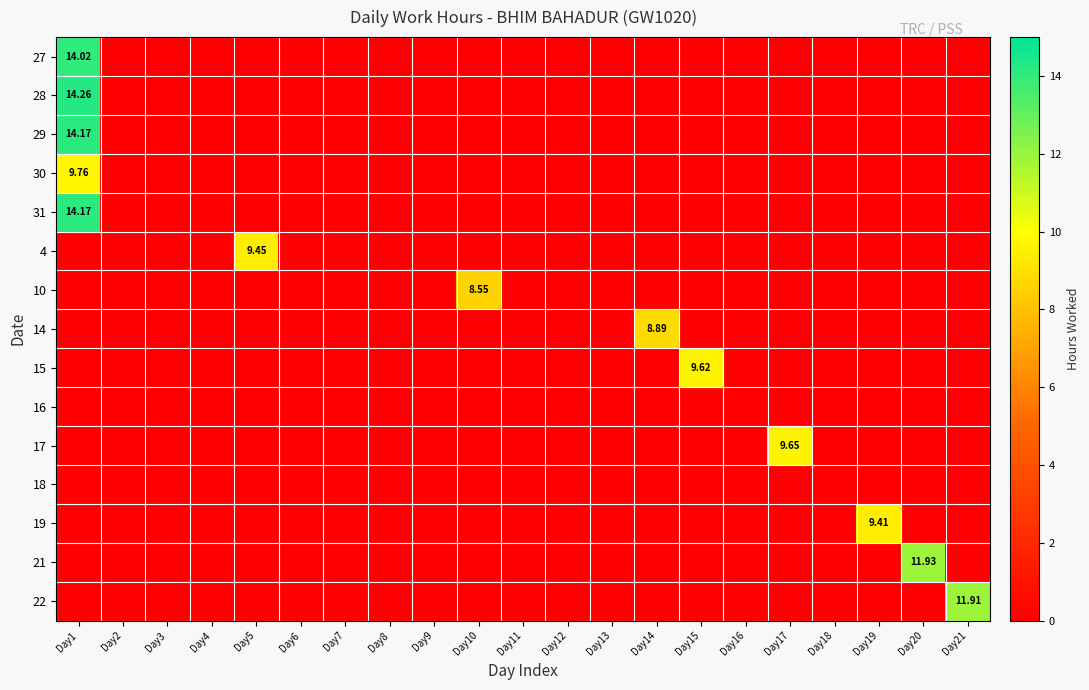

Between Day9 and Day13, which is larger?

Day9